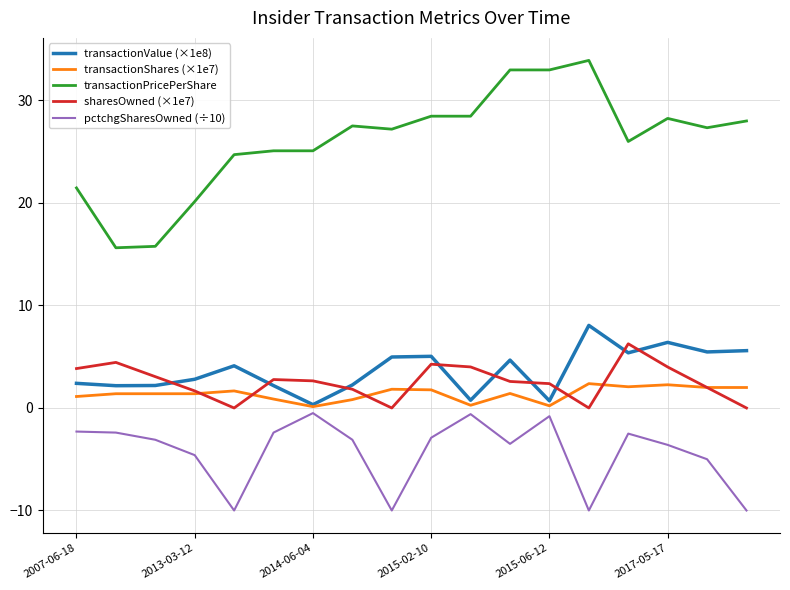

What is the minimum value shown in the chart?

-10.0